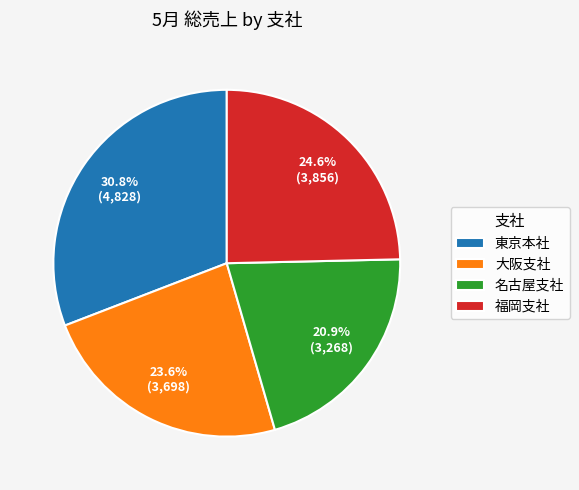

What is the ratio of the value at 東京本社 to the value at 大阪支社?

1.3